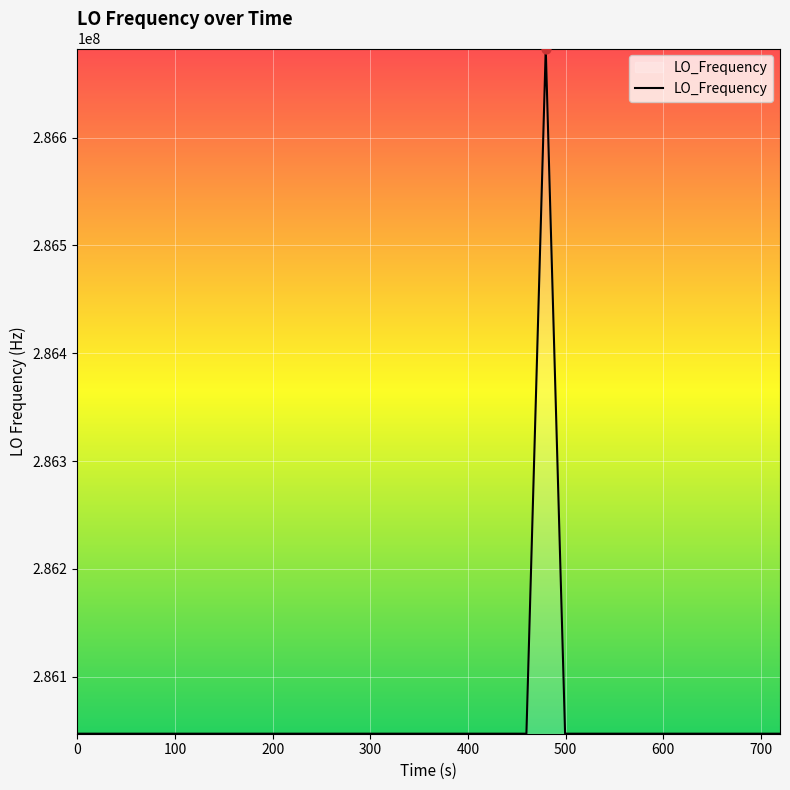

What is the smallest value displayed?

286046995.0